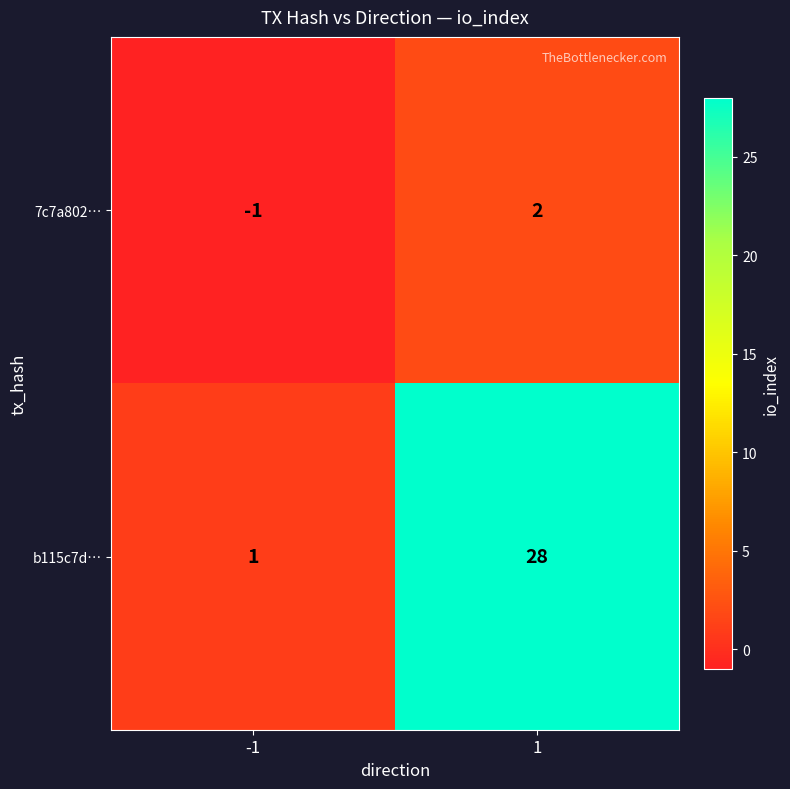

Which series has the largest total across all categories?

b115c7d…